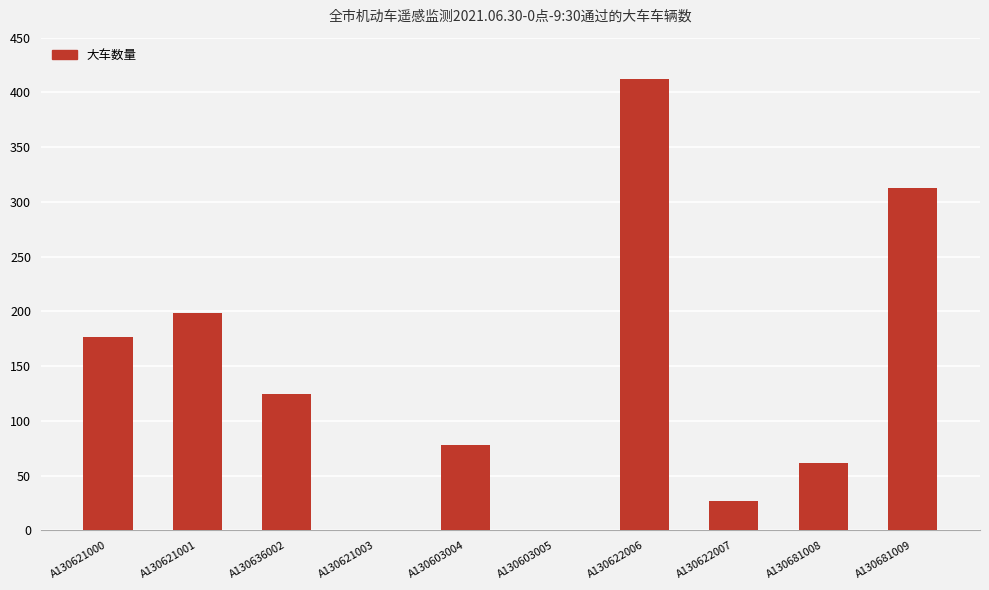

What is the greatest value displayed?

412